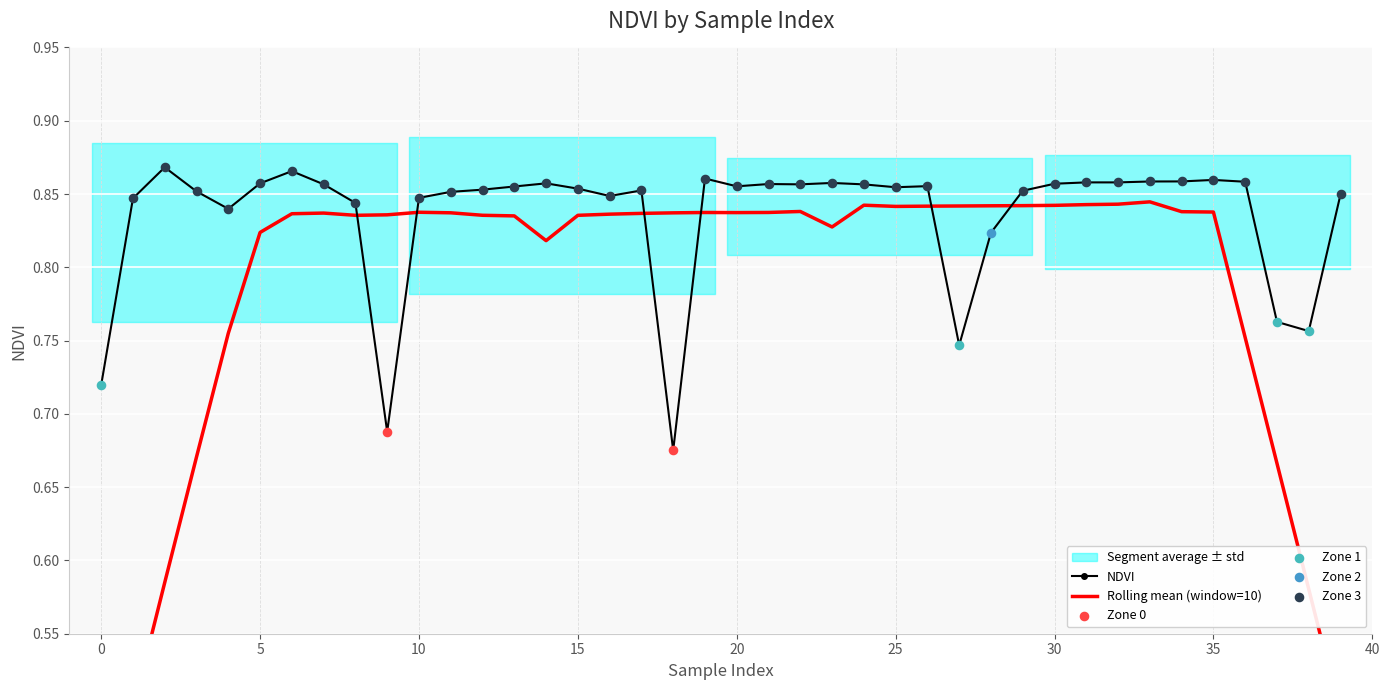

What is the change in value from 17 to 18?

-0.2